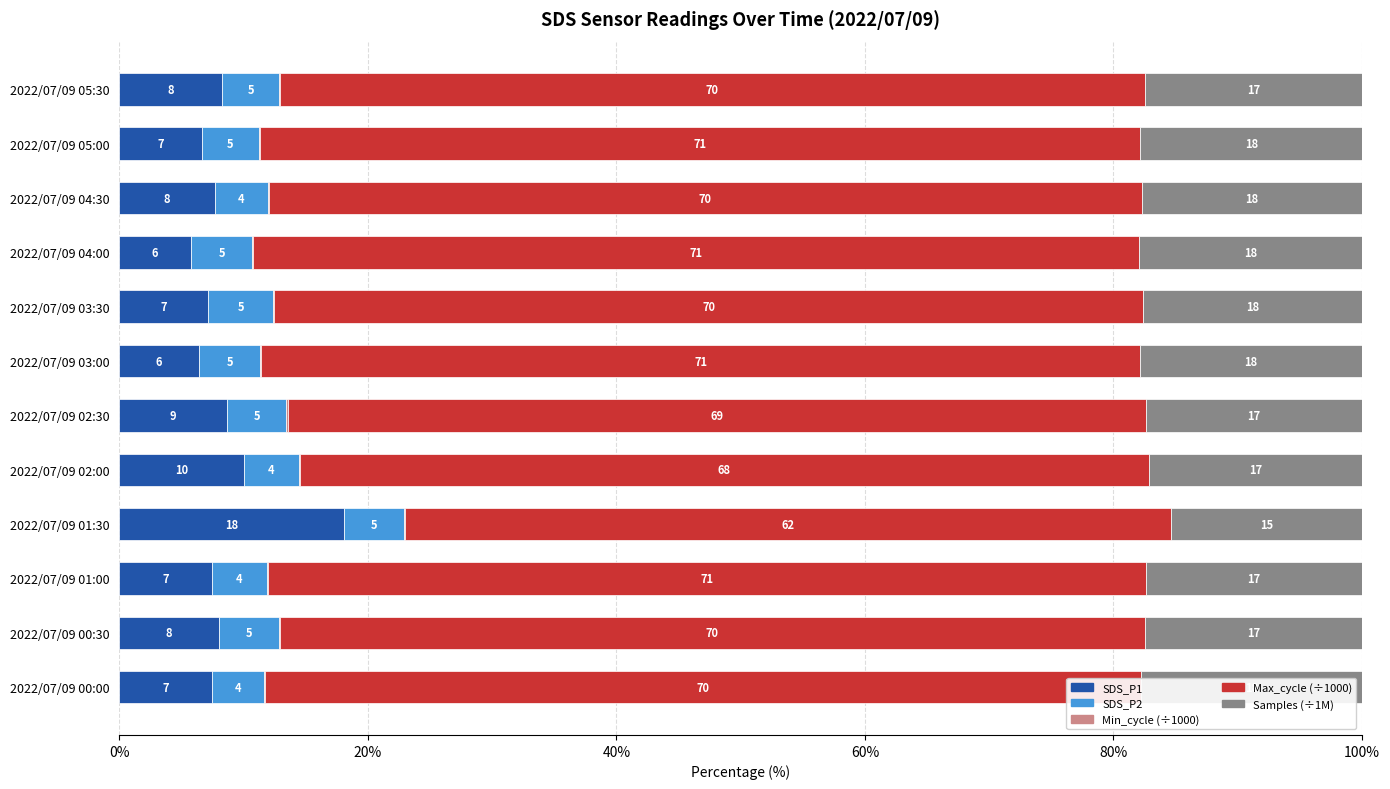

What position from the left is 2022/07/09 05:30?

12